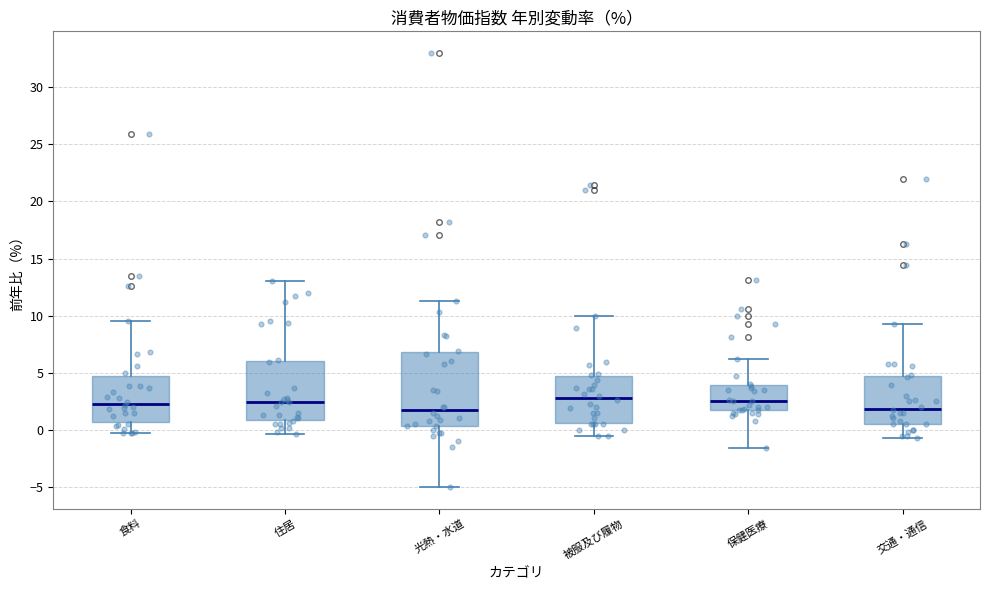

Which box is the tallest, from its lower edge to its upper edge?

光熱・水道